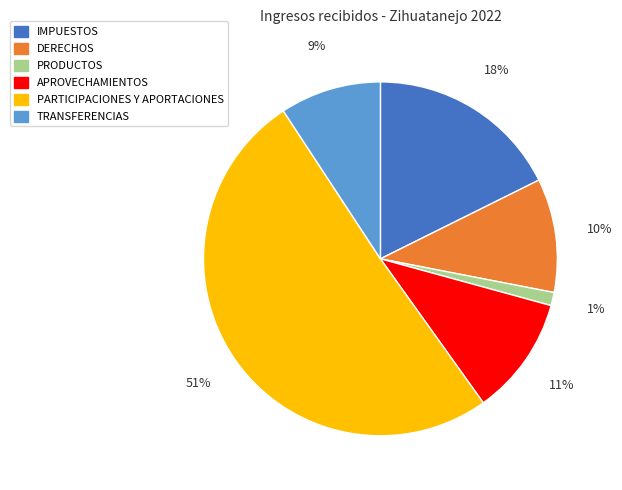

To the nearest percent, what is the average slice percentage?

17%